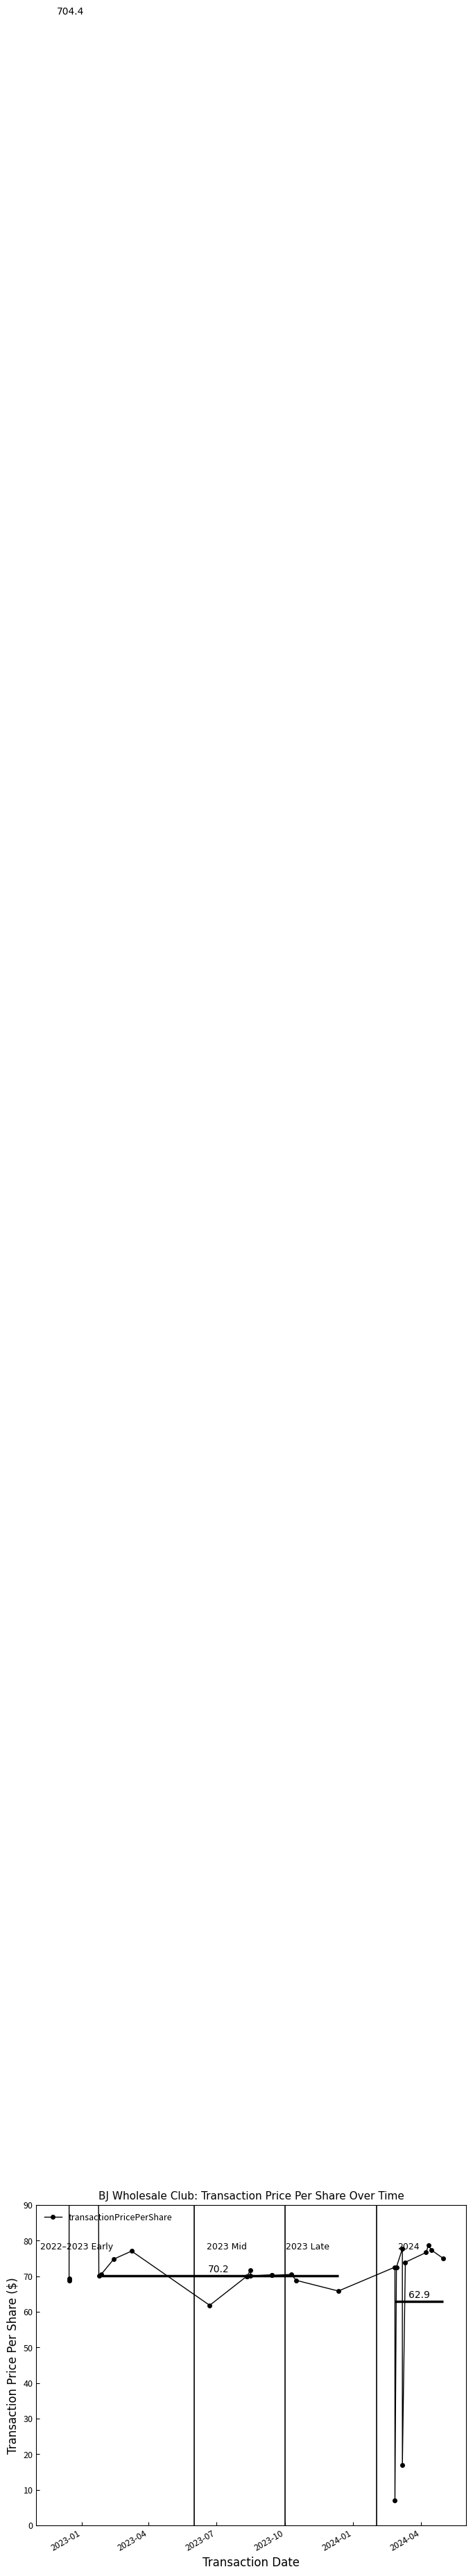

Approximately how many times larger is the value at 2023-04 compared to 2023-01?

1.0